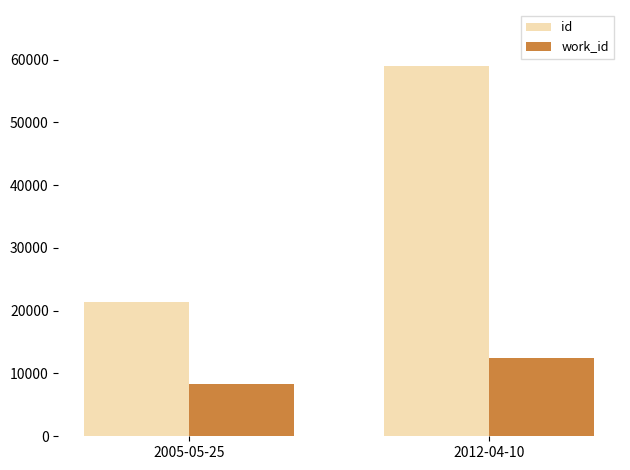

Rank the series at 2005-05-25 from highest to lowest value.

id, work_id